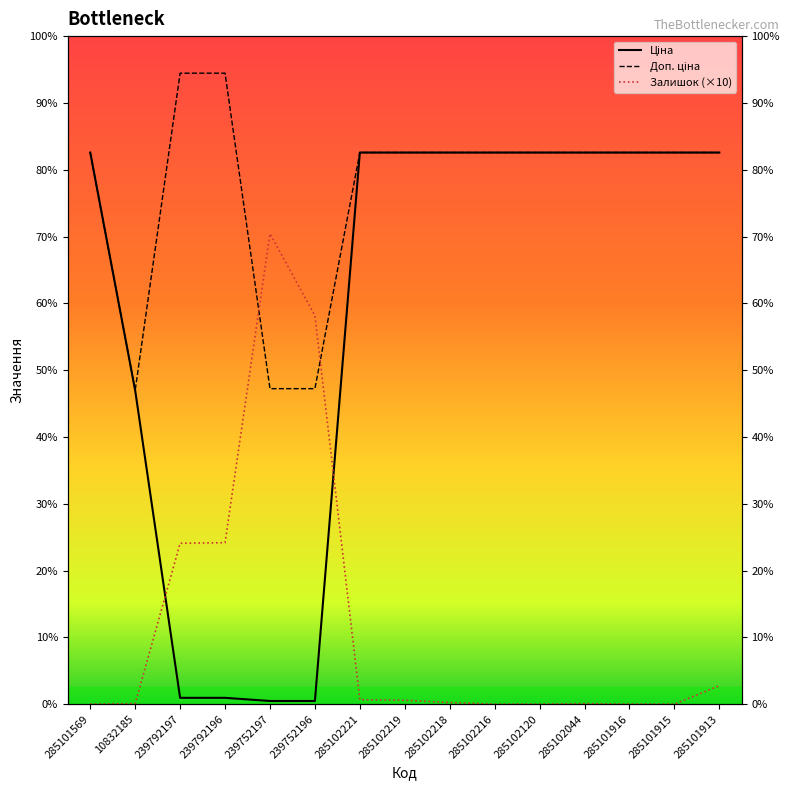

How many intersections are there between Залишок and Доп. ціна?

2